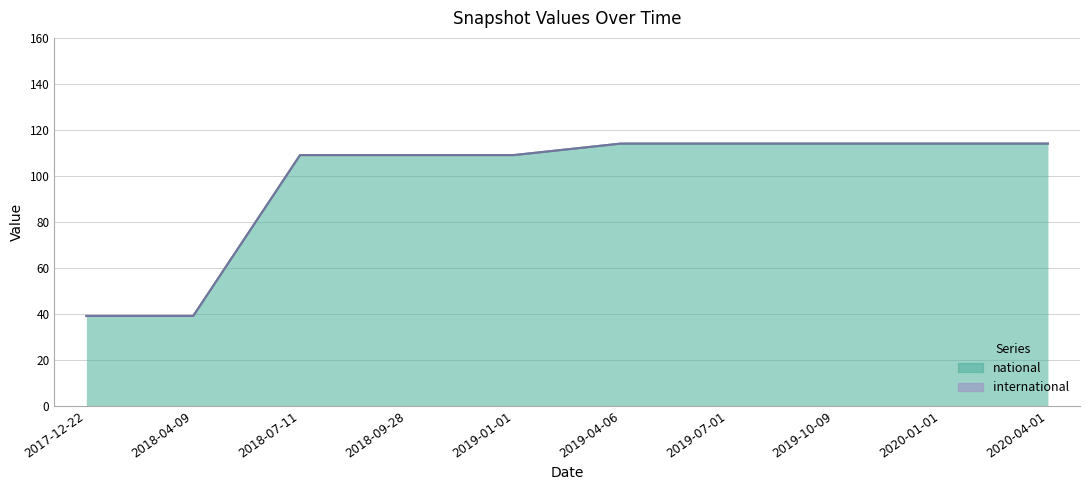

Which label corresponds to the smallest value in the chart?

2017-12-22